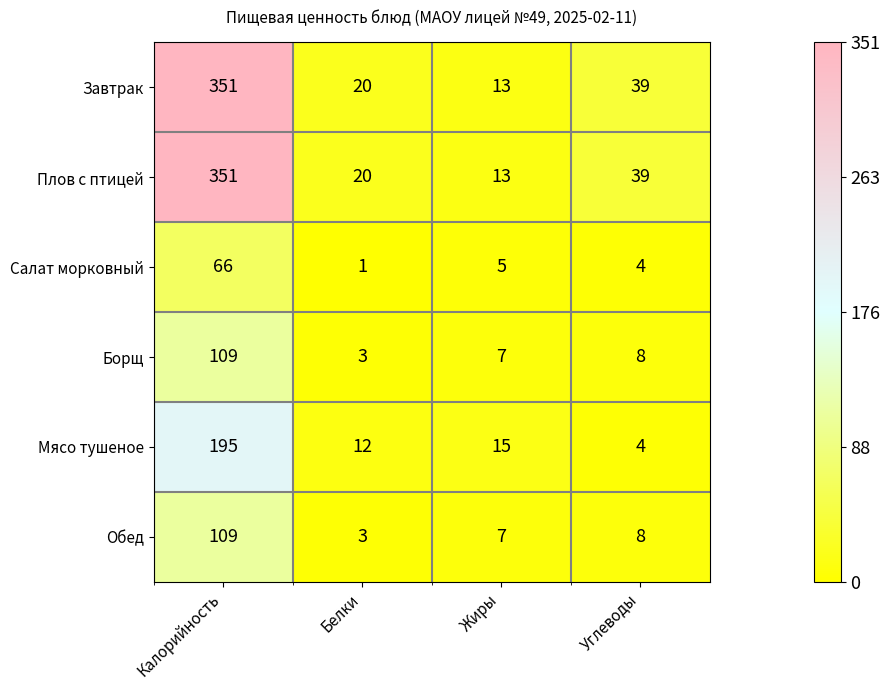

True or false: Завтрак has a value of 34 at Белки.

False